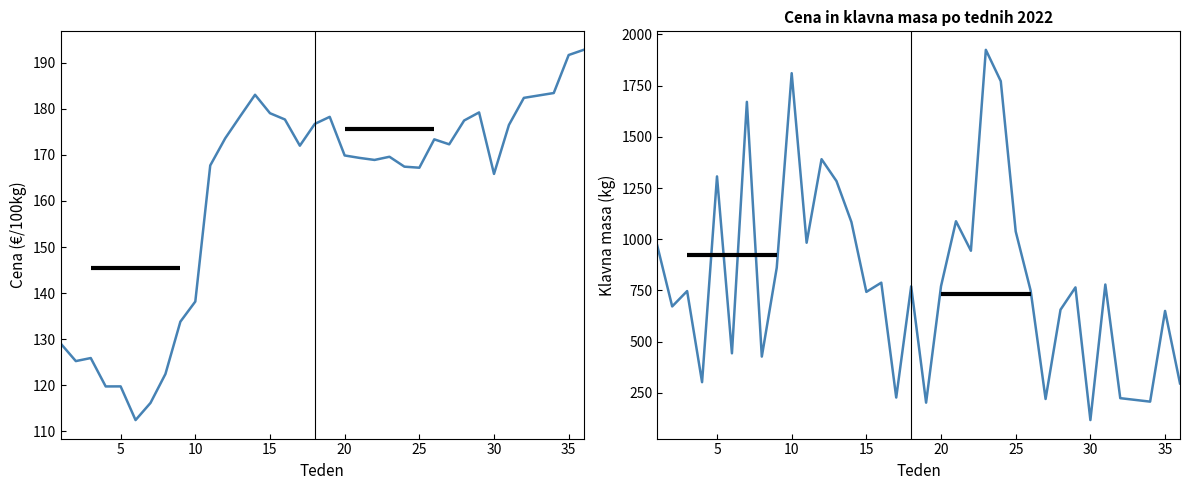

True or false: Cena (EUR/100kg) has more than 0 interior local peaks.

True